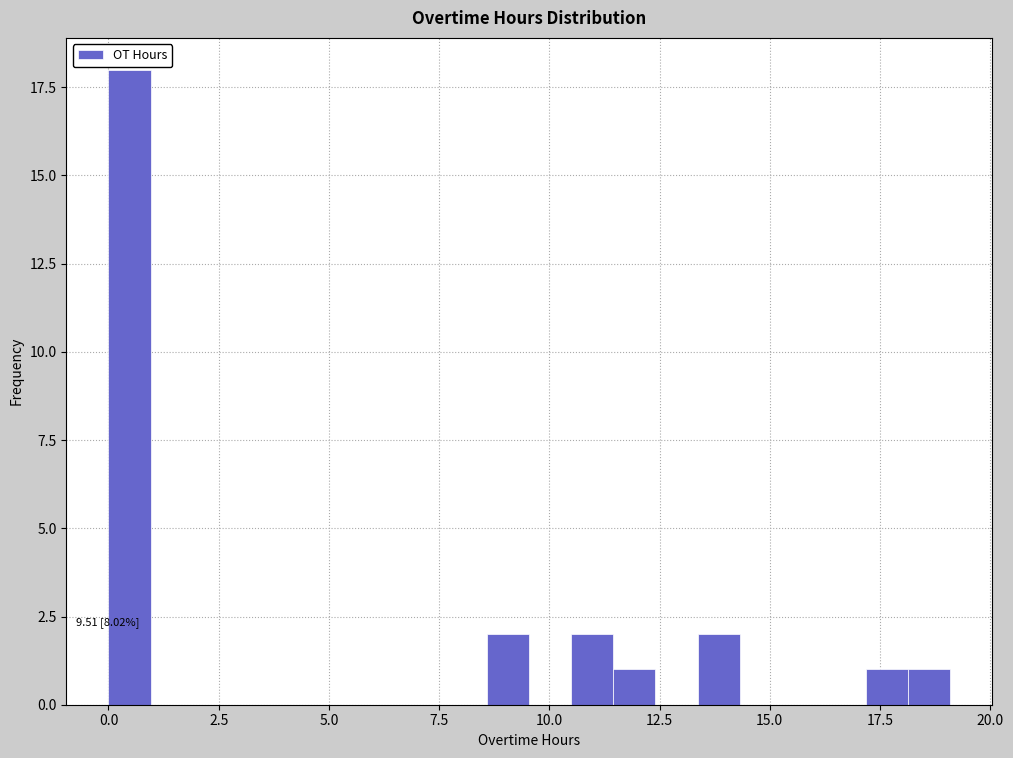

Read against the x-axis, roughly where is the centre of the tallest bar?

0.5